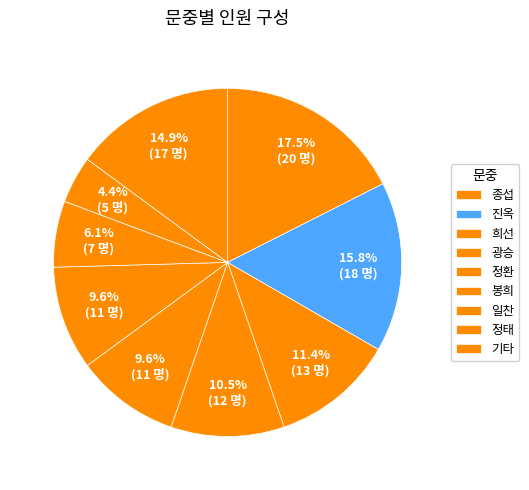

How many slices are in this pie chart?

9